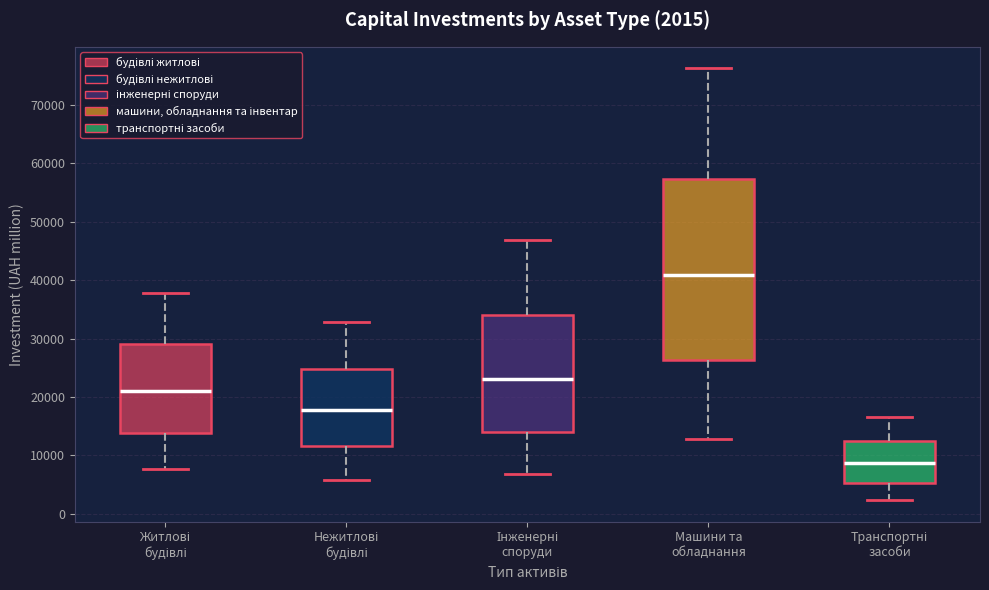

Comparing the boxes themselves (not the whiskers), which one is the tallest?

Машини та обладнання